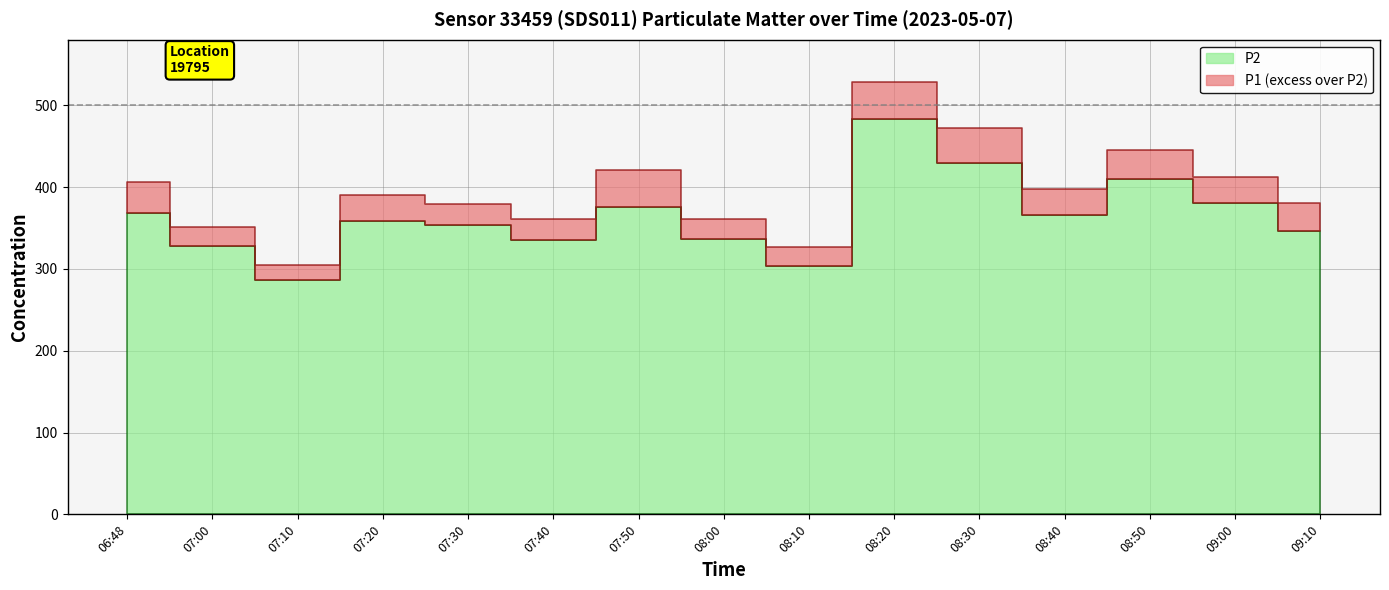

How many values in the P1 series are below 390?

7